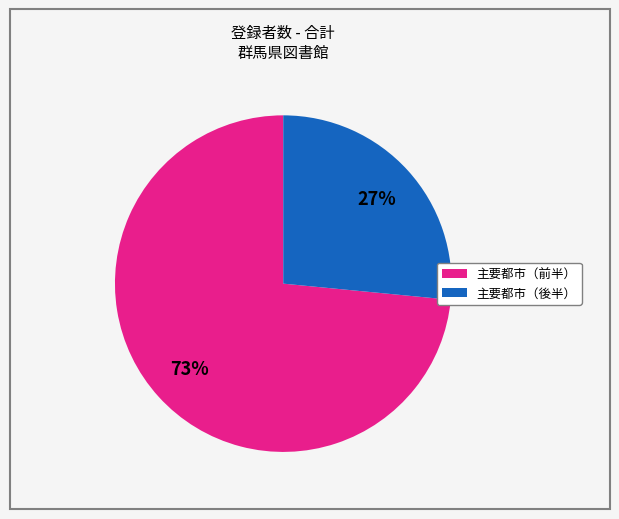

To the nearest percent, what is the average slice percentage?

50%